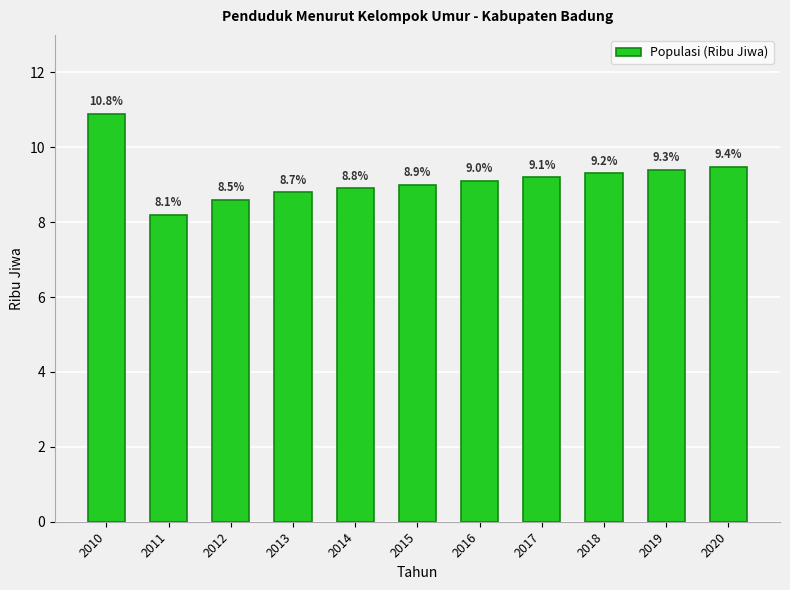

Where does the data first go above 9?

2010